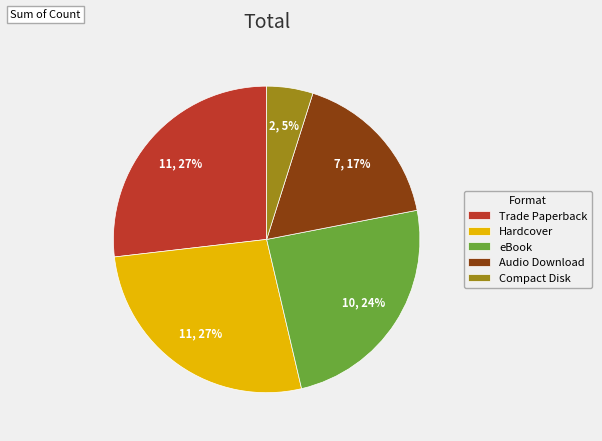

To the nearest percent, what is the average slice percentage?

20%